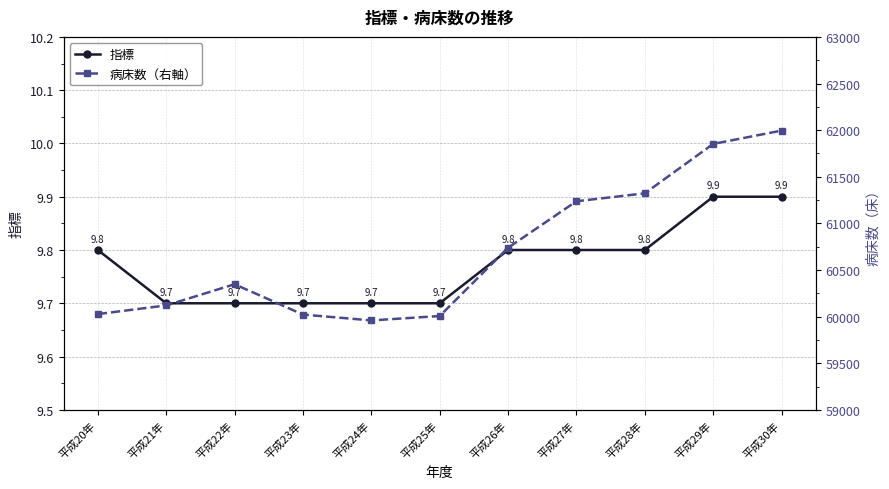

List the series in order of their overall mean, highest first.

病床数（右軸）, 指標